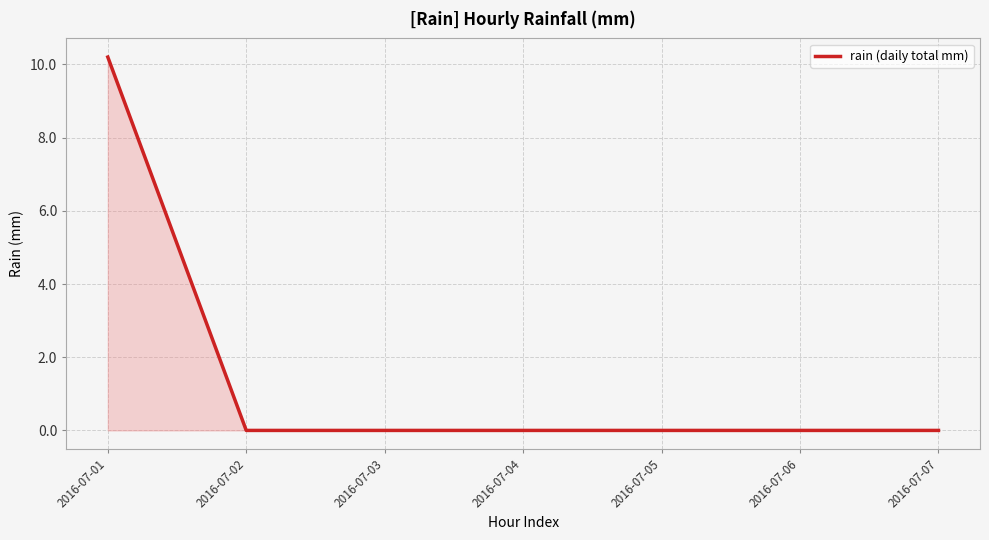

What is the change in value from 2016-07-01 to 2016-07-04?

-10.2